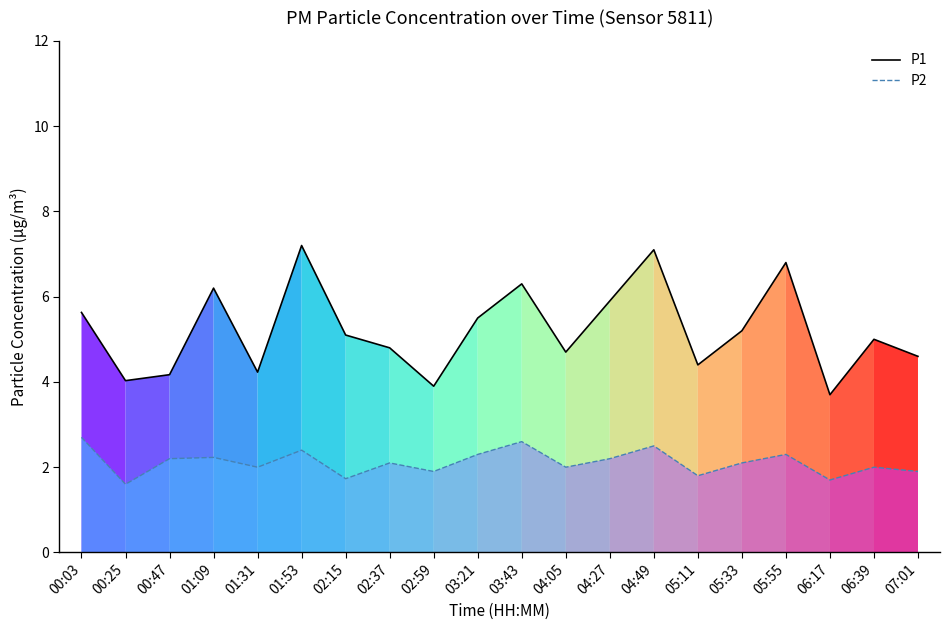

Where does the P1 series first go above 5?

00:03